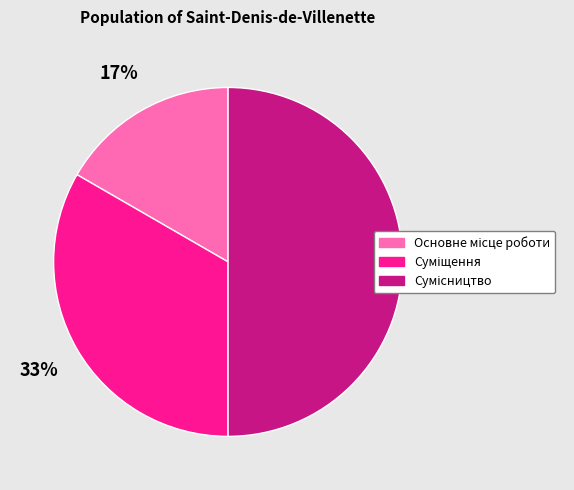

To the nearest percent, what is the average slice percentage?

33%